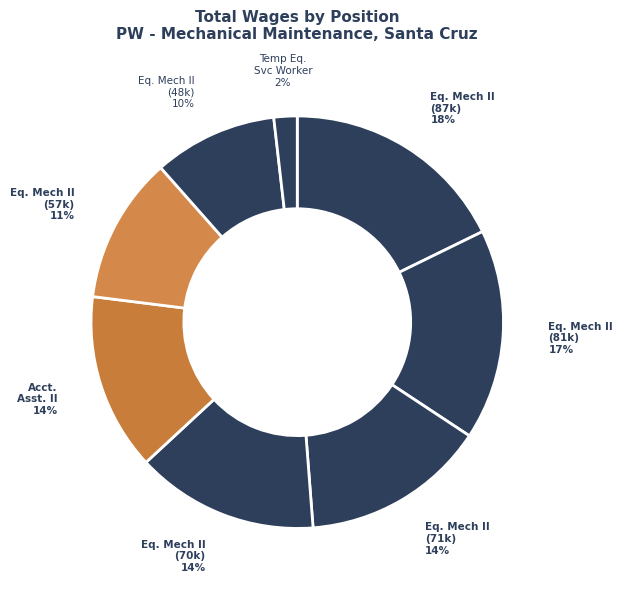

Count the number of slices in the pie.

8